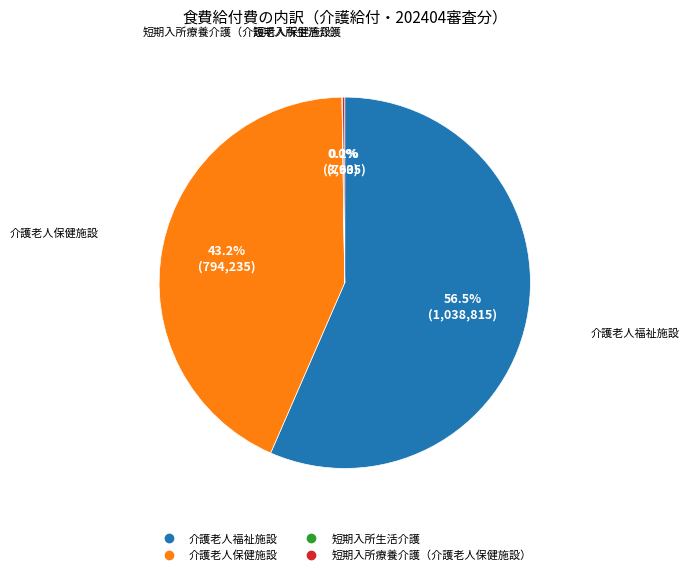

Is there a majority slice in this chart?

Yes